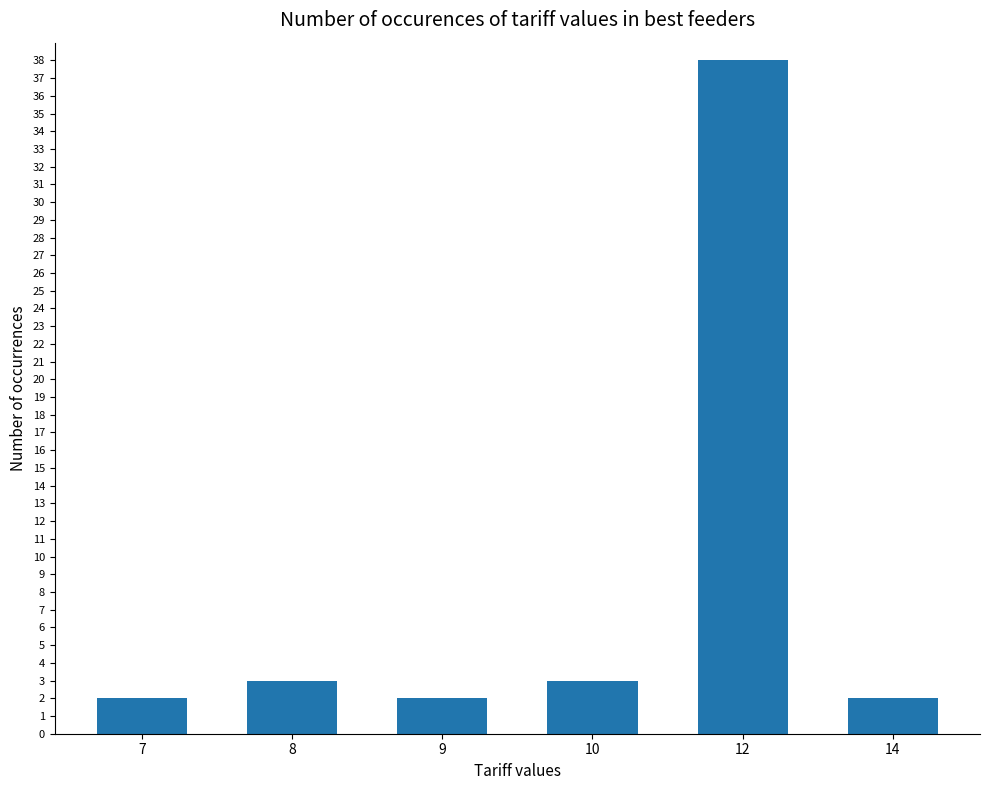

Is it true that the value at 10 is 5?

False